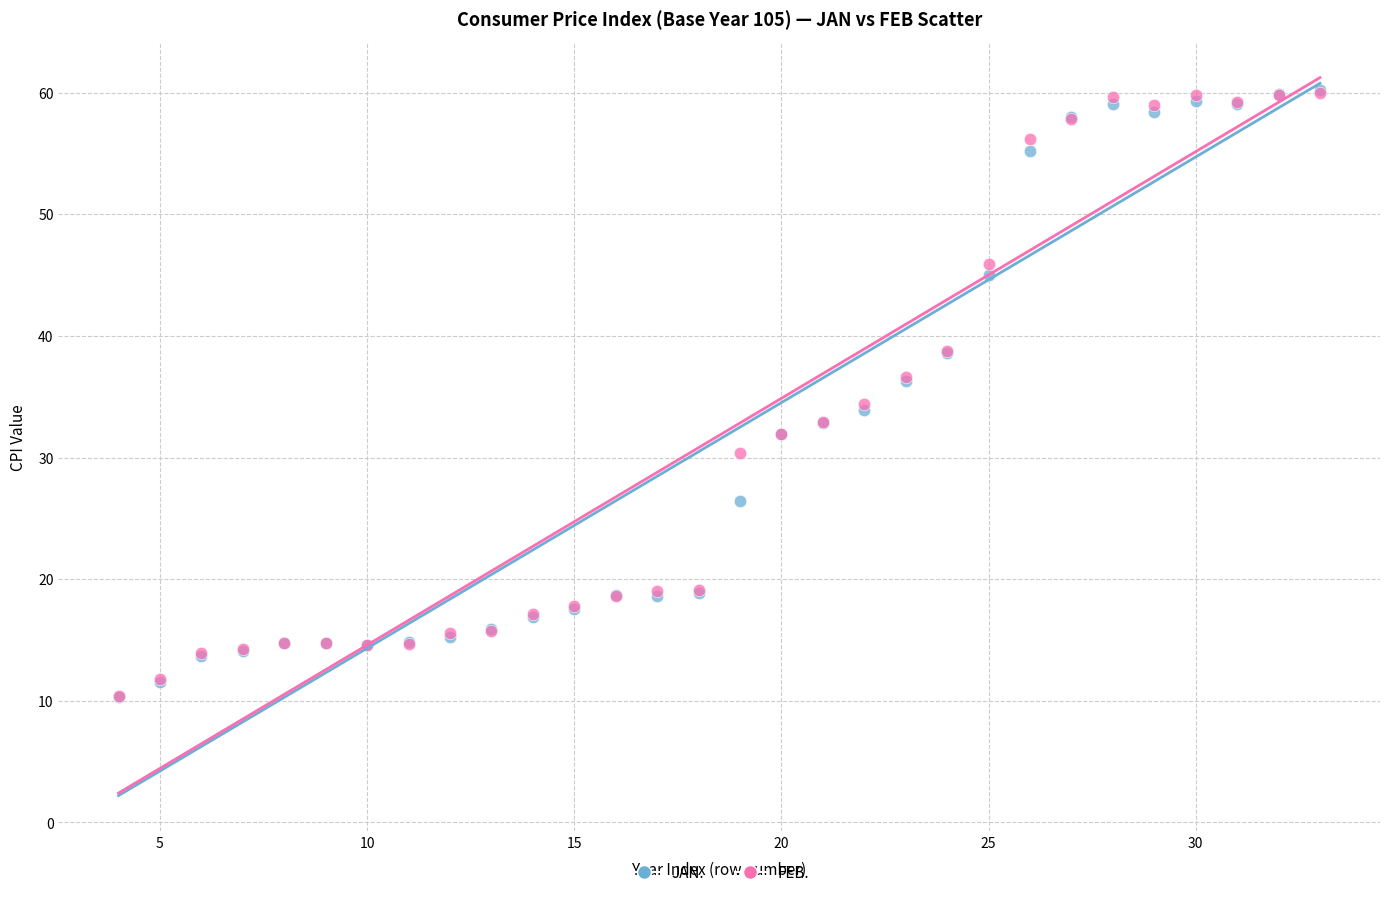

What are all the series names shown in the legend?

JAN., FEB.